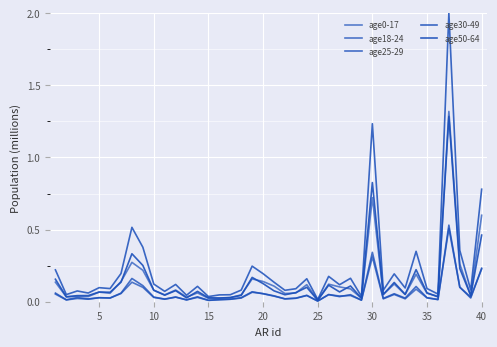

Does the chart display data point markers on the line(s)?

No